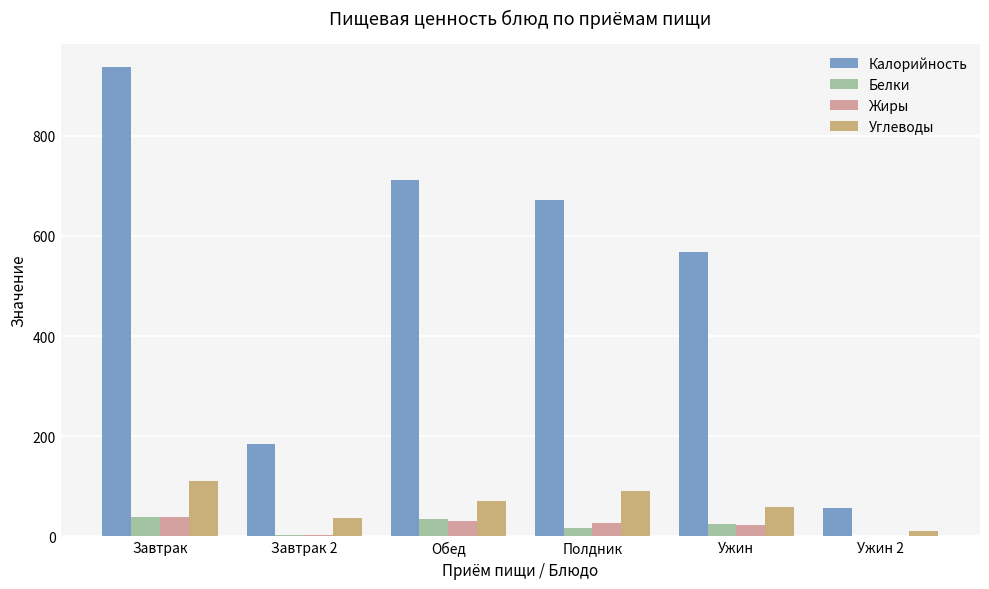

The Белки series shows 39 at Завтрак. True or false?

True